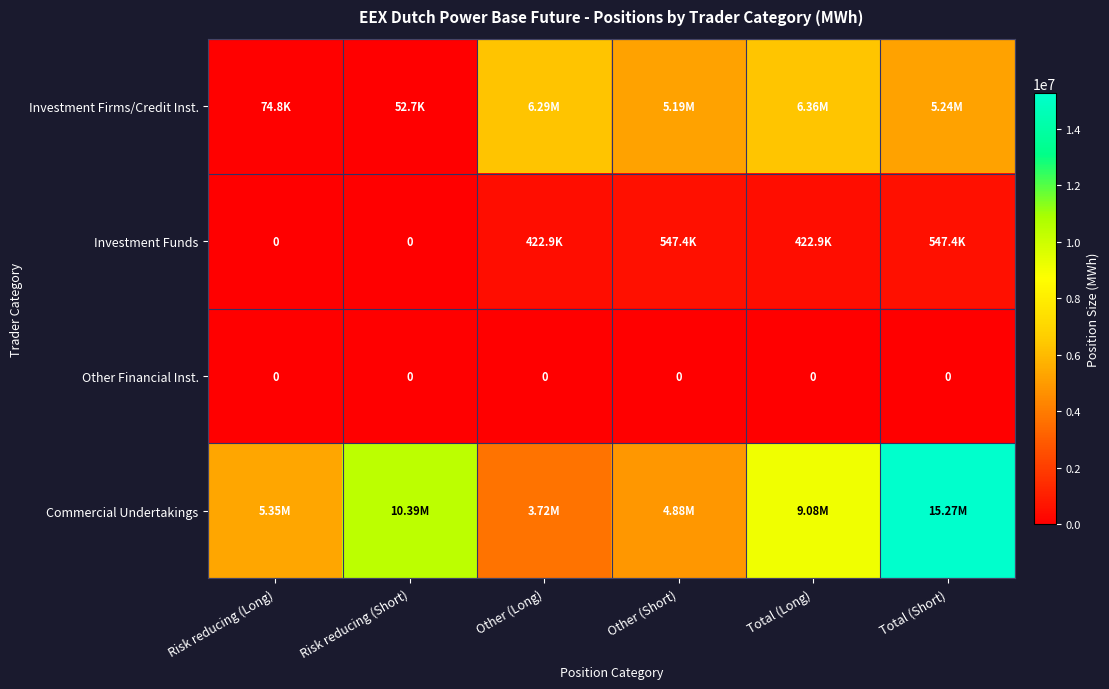

Which series changed the most between Risk reducing (Long) and Risk reducing (Short)?

Commercial Undertakings